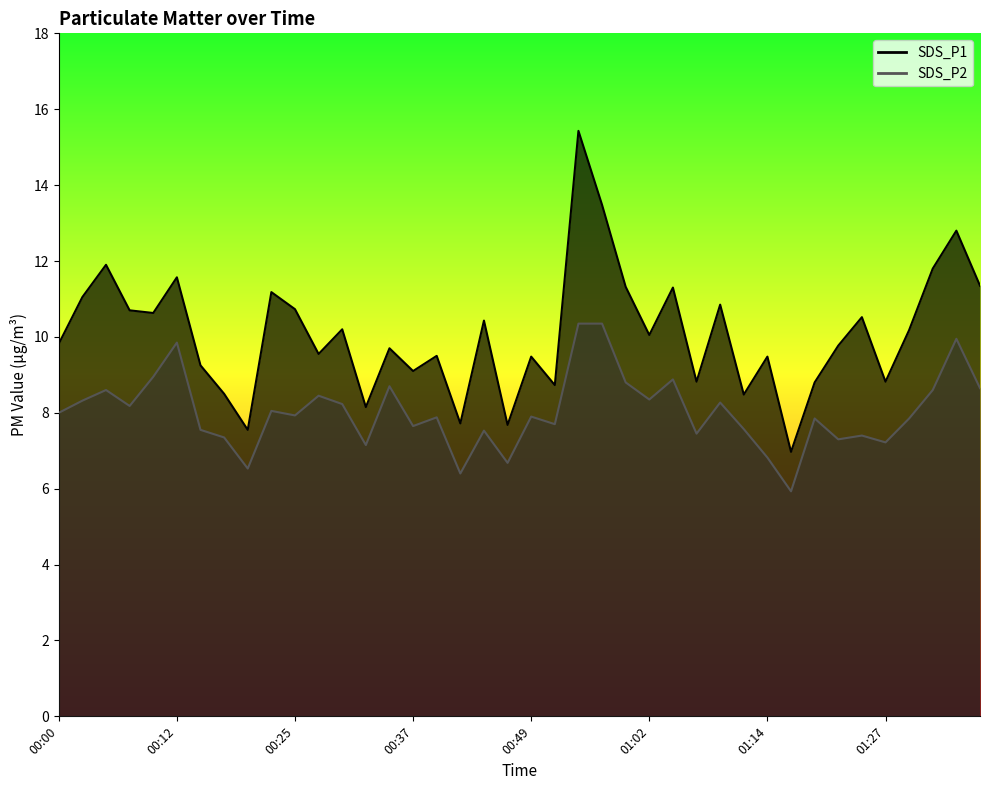

How many lines are shown in the chart?

2